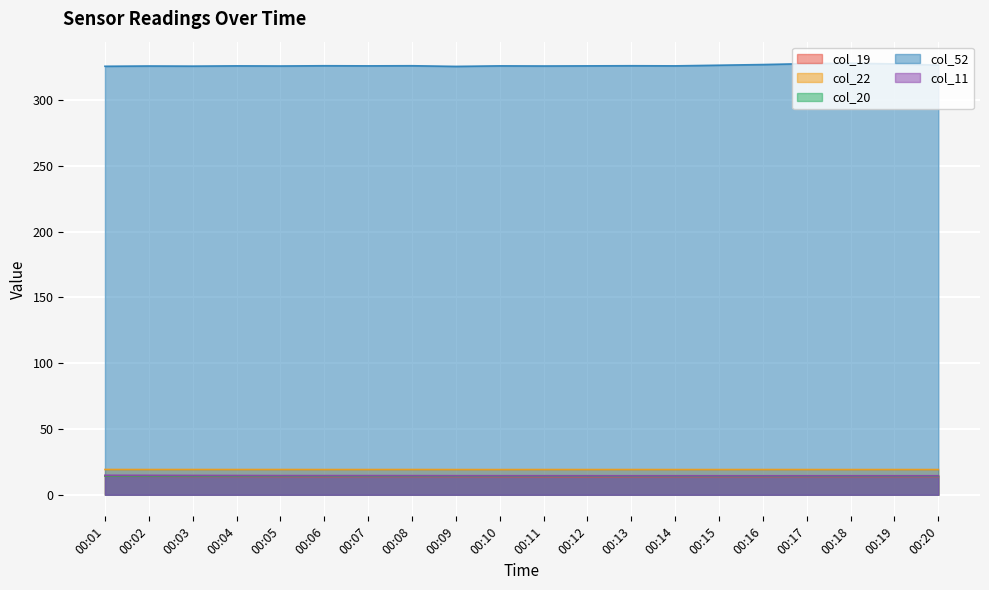

True or false: col_11 and col_20 cross at least once.

False